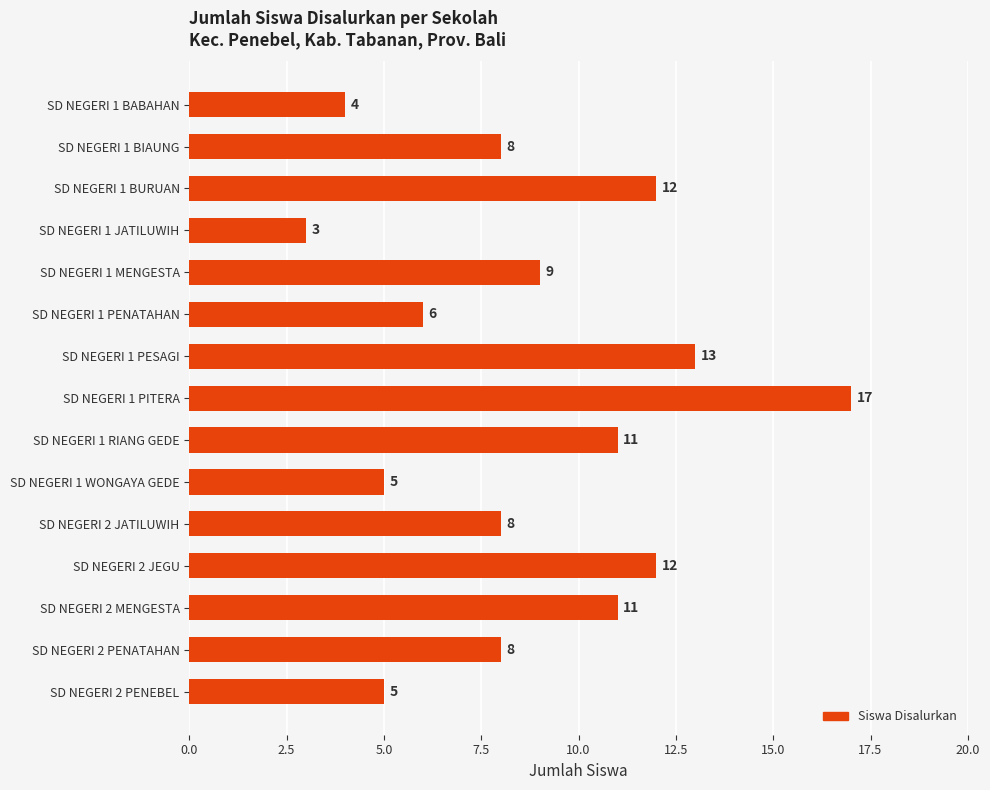

What is the difference between the maximum and second lowest values?

13